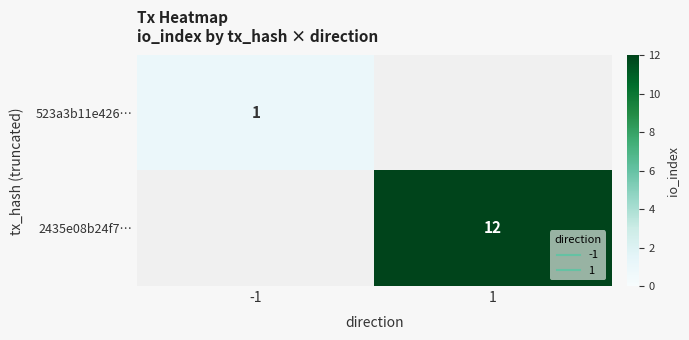

At how many categories does at least one series exceed 11?

1